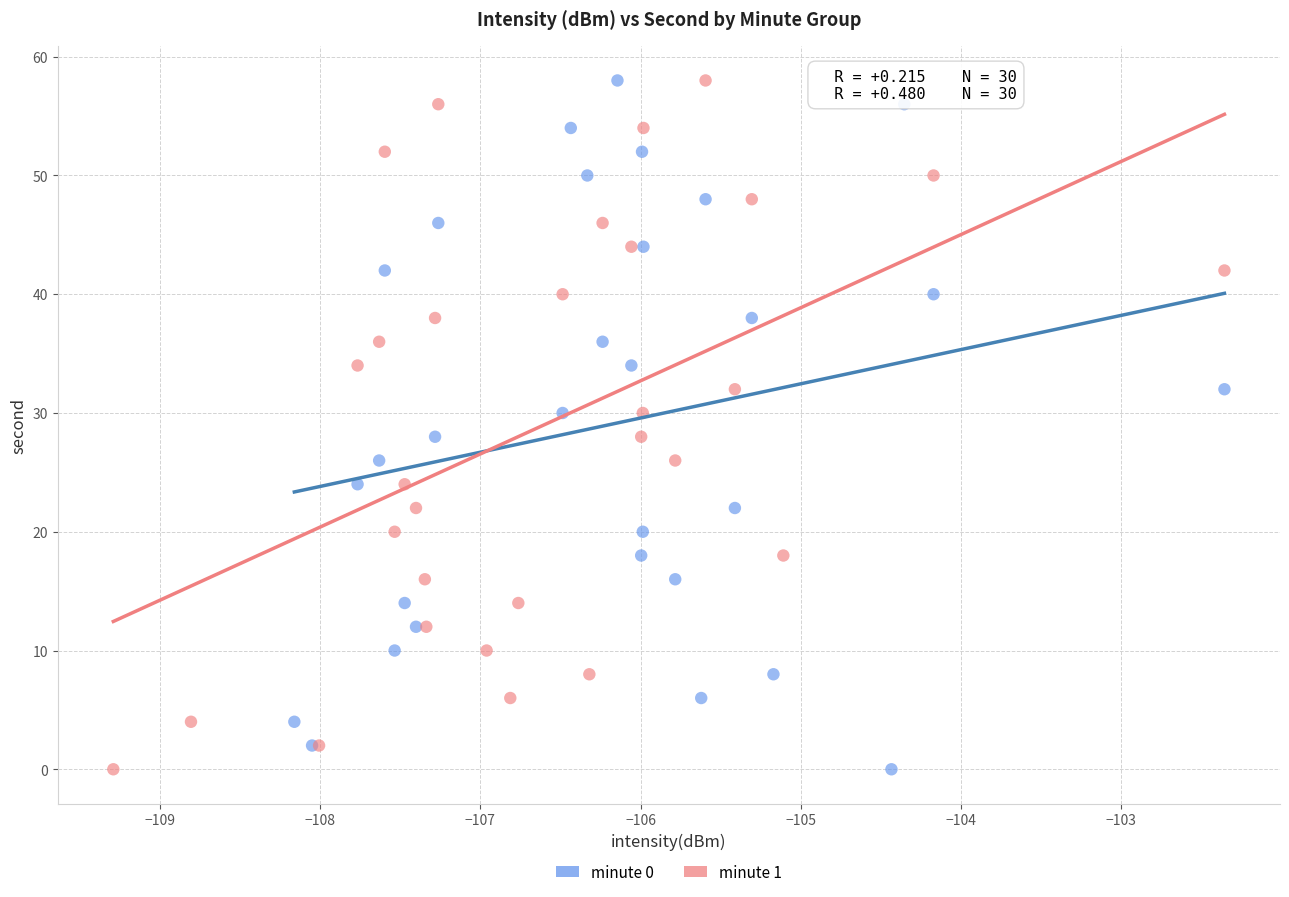

What are all the series names shown in the legend?

minute 0, minute 1